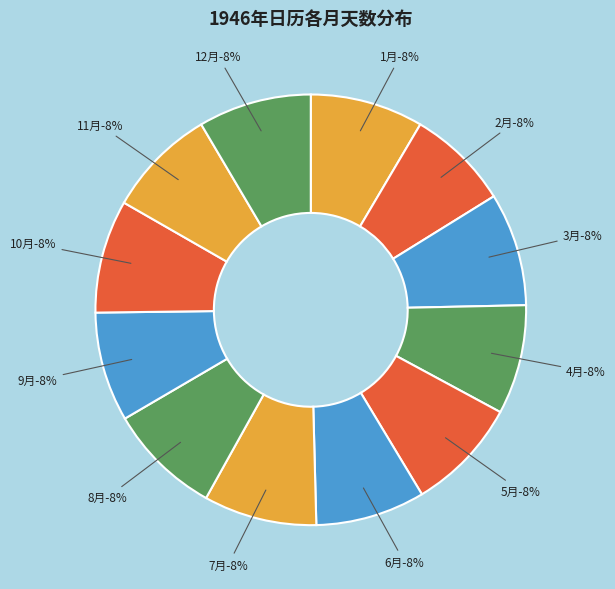

Does any single category account for the majority?

No